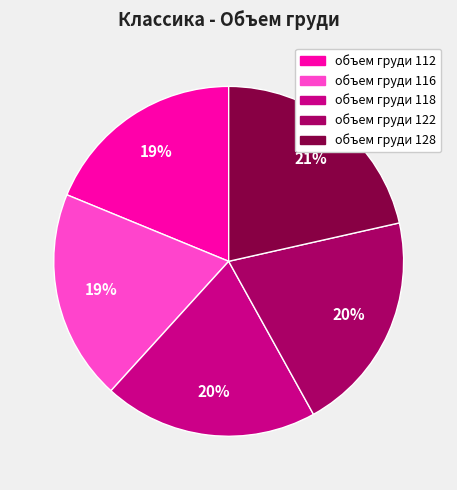

To the nearest percent, what is the difference between the объем груди 128 and объем груди 116 slice percentages?

2%